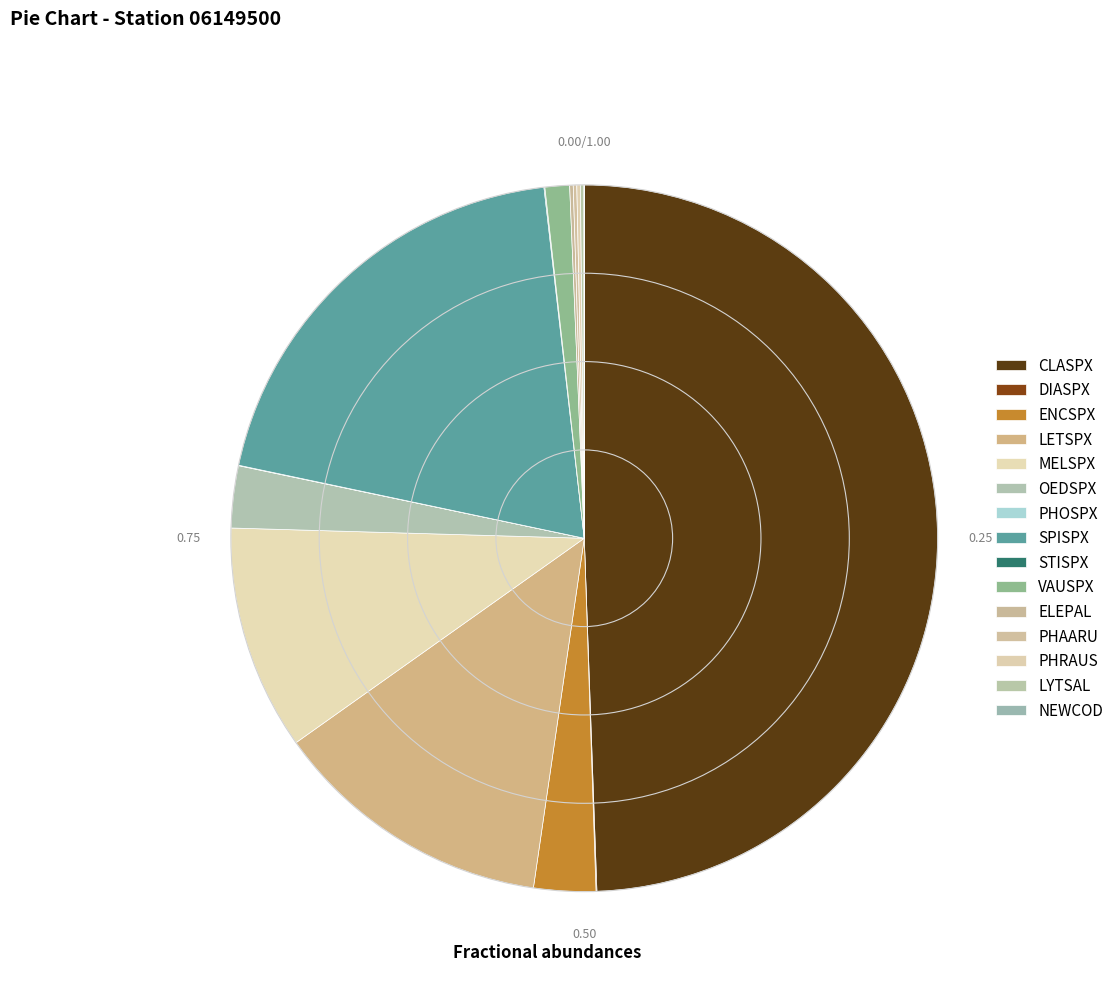

What portion of the pie excludes OEDSPX?

97.2%